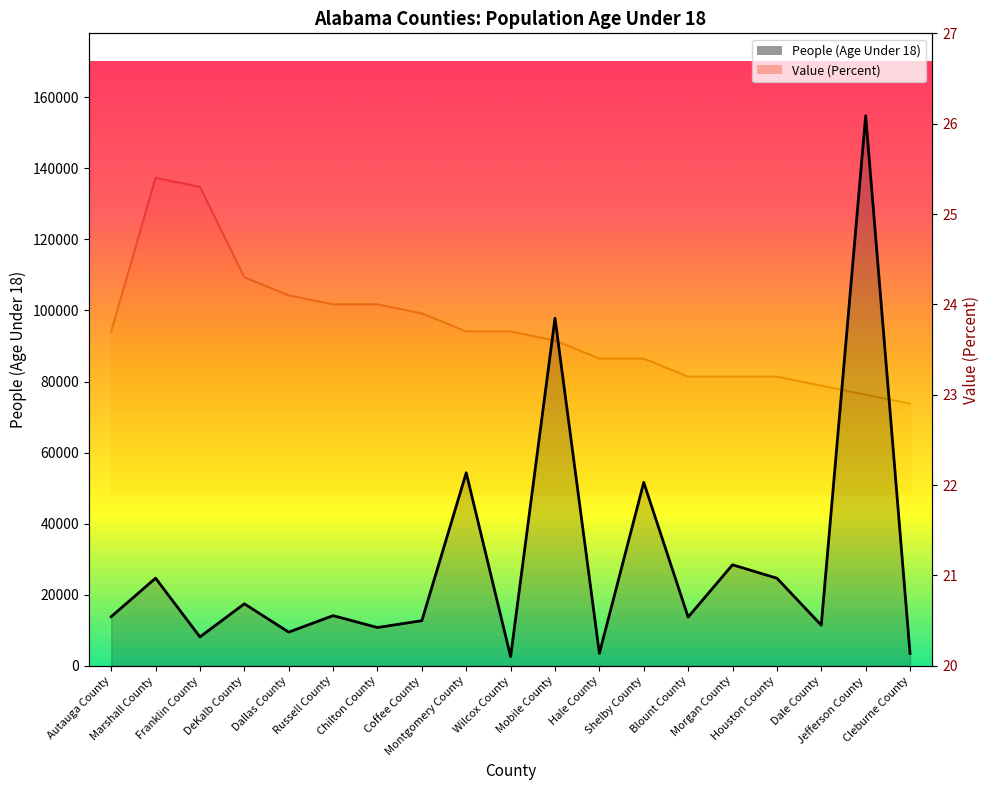

What are all the series names shown in the legend?

People (Age Under 18), Value (Percent)